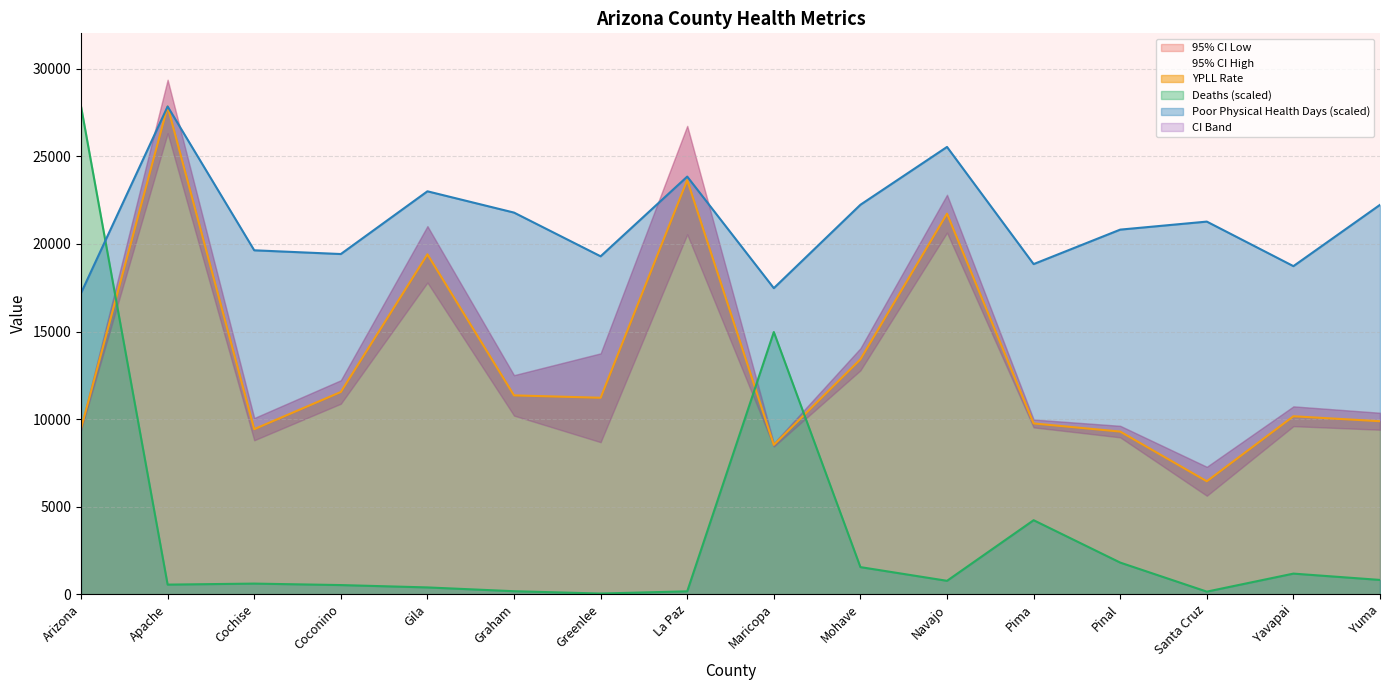

Where is the first local maximum for Deaths?

Cochise